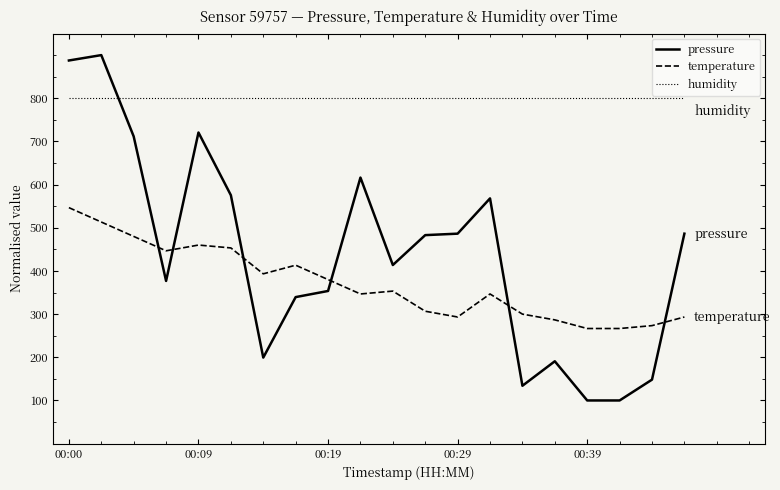

How many lines are shown in the chart?

3